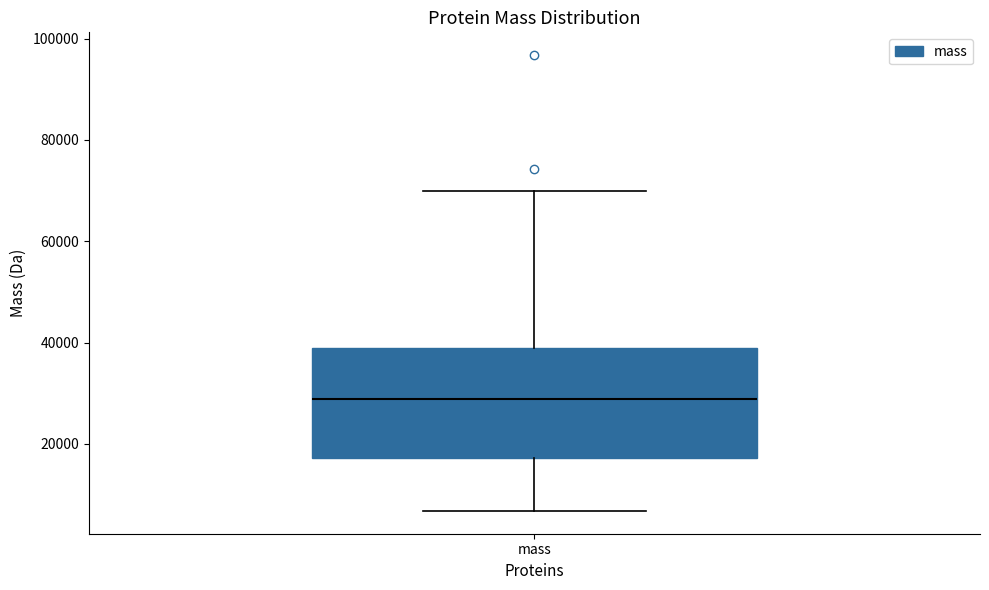

Where is the upper edge of the box for mass on the y-axis? The values are not printed on the chart, so give them approximately, as read against the axis.

38000